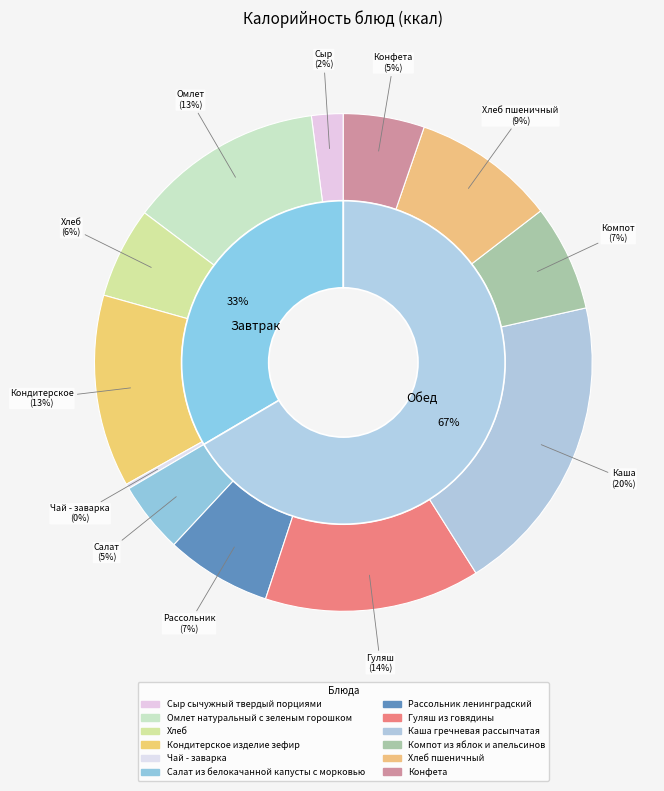

What is the largest slice in the pie chart?

Каша гречневая рассыпчатая